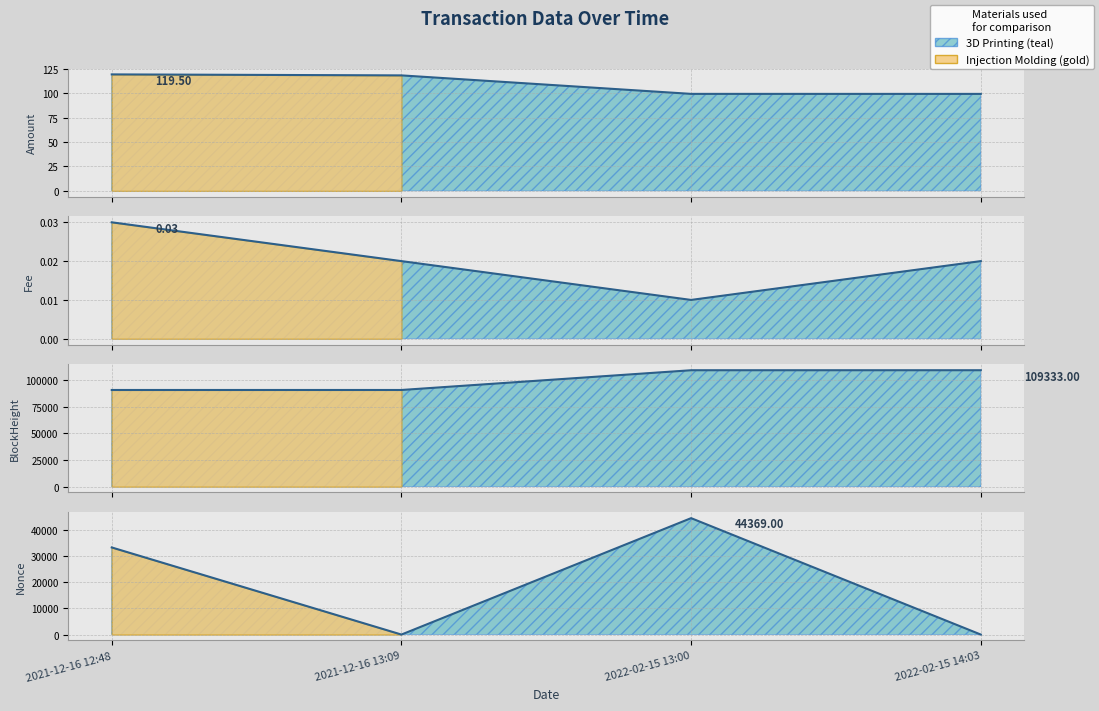

At which category is the sum across all series the highest?

2022-02-15 13:00